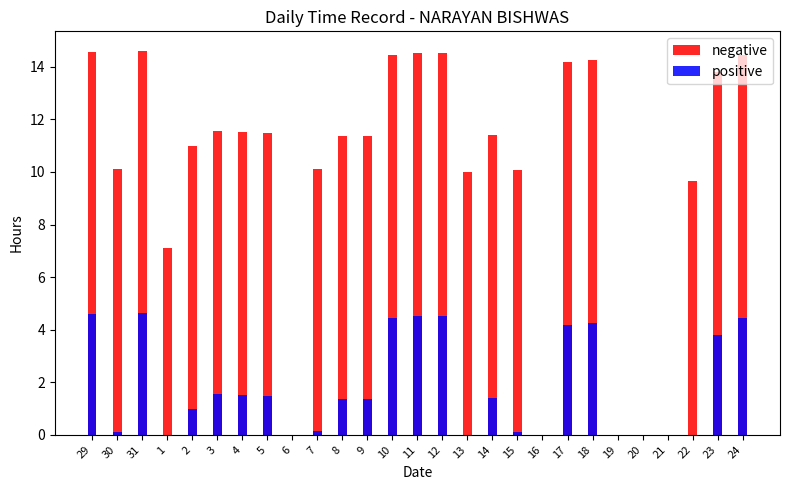

What is the difference between the positive values at 20 and 30?

0.1